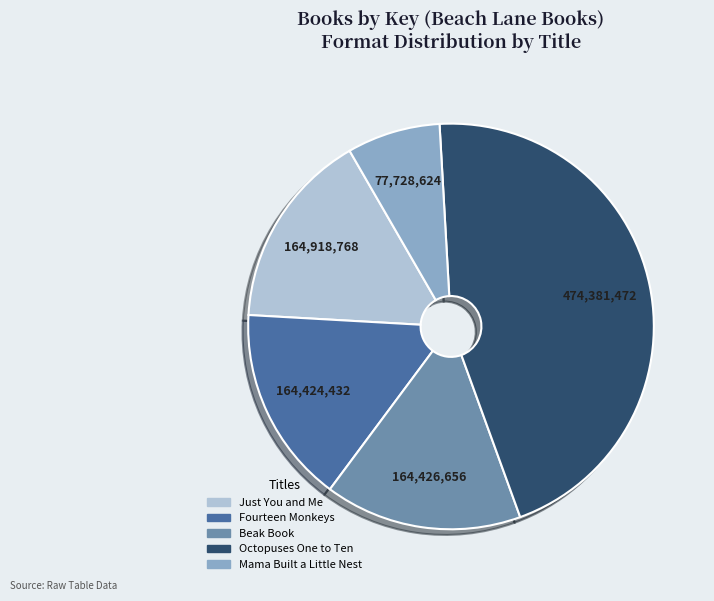

Which category has the biggest portion of the pie?

Octopuses One to Ten